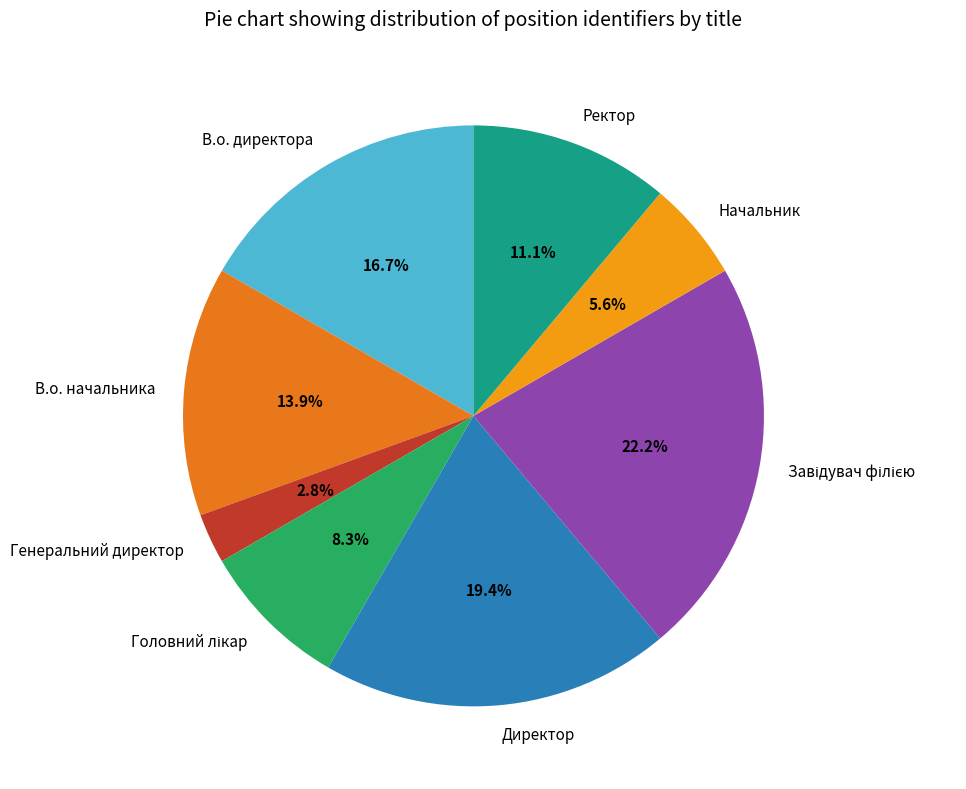

Does Начальник represent more than half of the total?

No